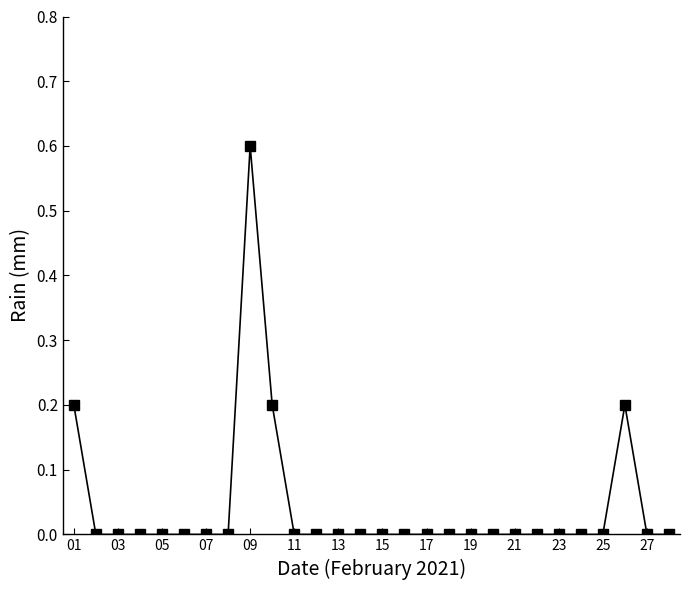

What is the sum of all values?

1.2